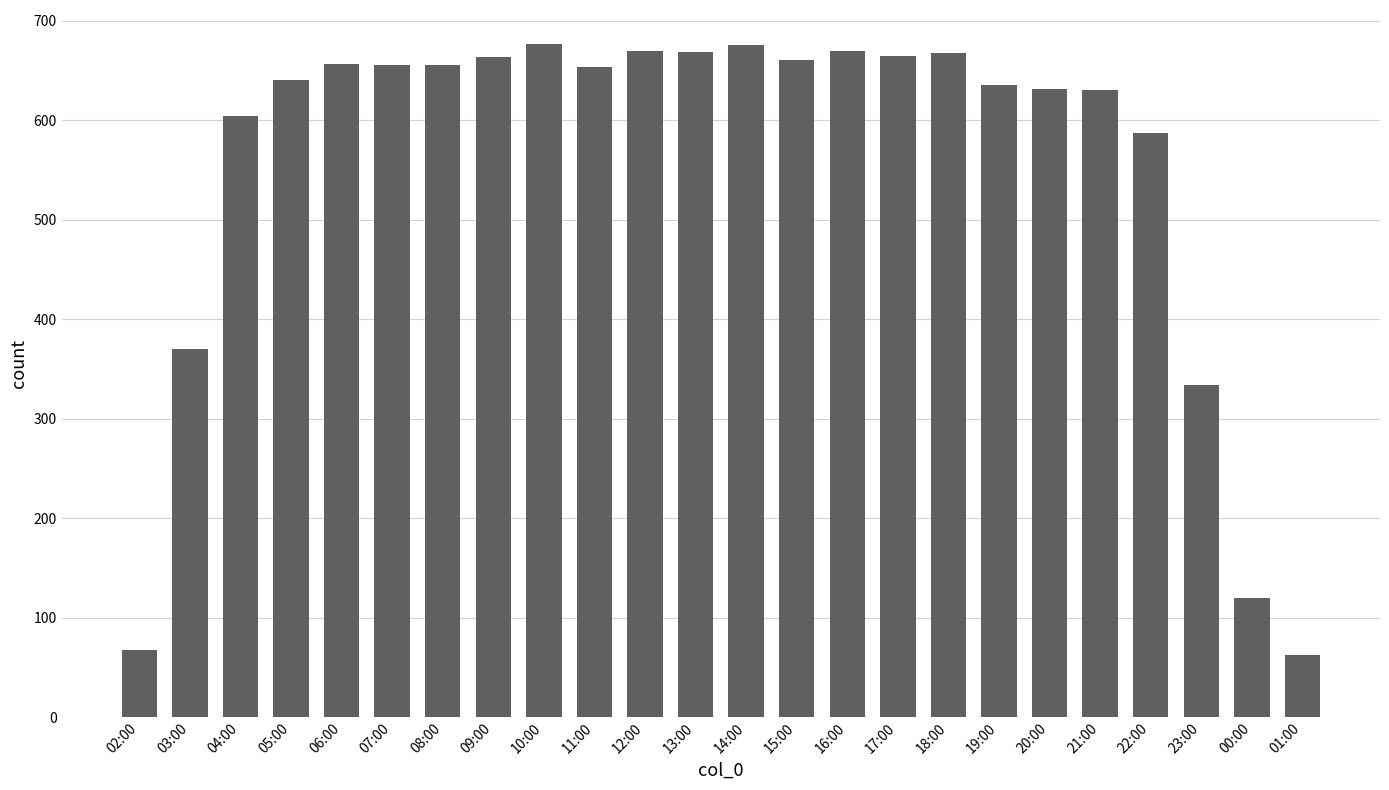

Between 12:00 and 06:00, which is larger?

12:00